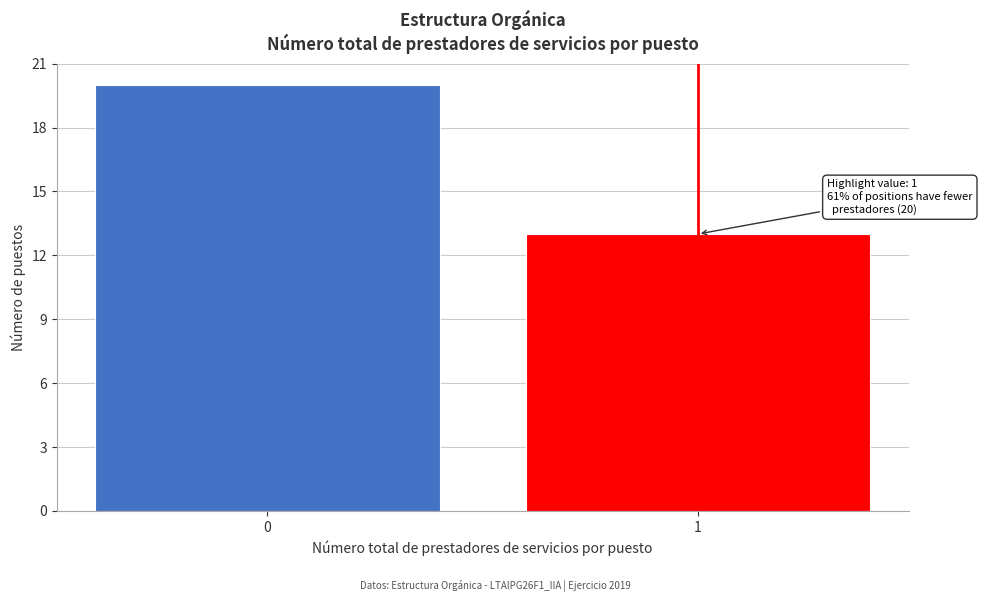

Reading left to right, what are all the values shown in this chart?

20	13